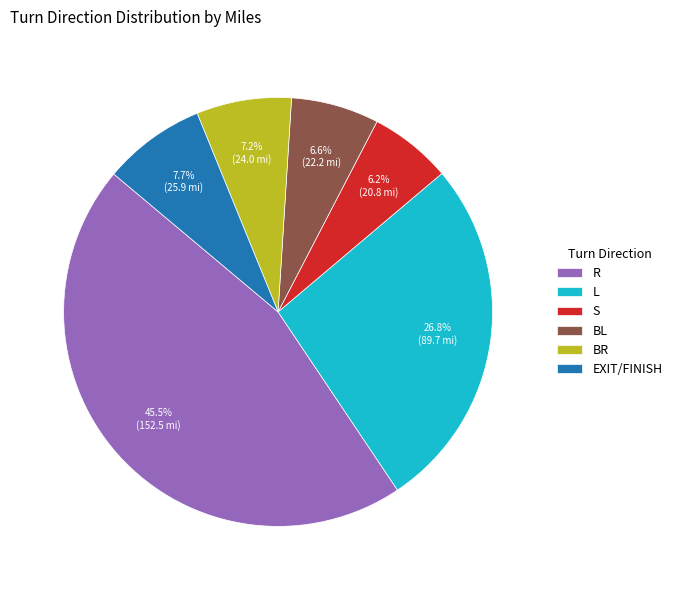

How many slices are in this pie chart?

6